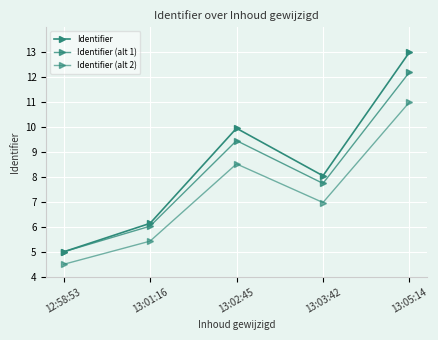

Where is the first local minimum for Identifier?

13:03:42